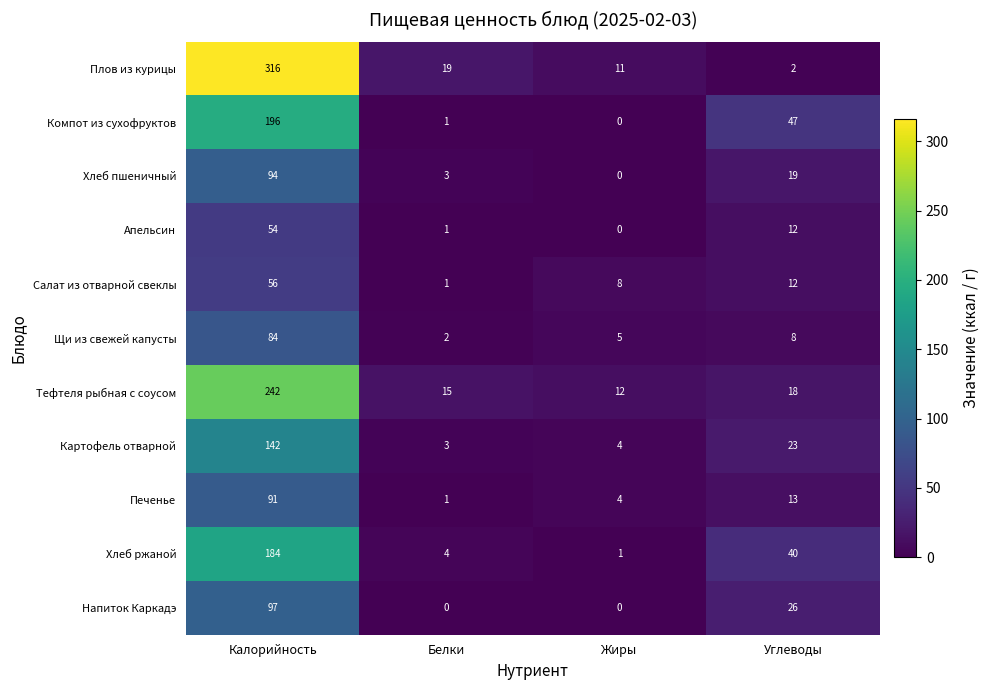

What is the difference between the second highest and minimum values in the Компот из сухофруктов series?

47